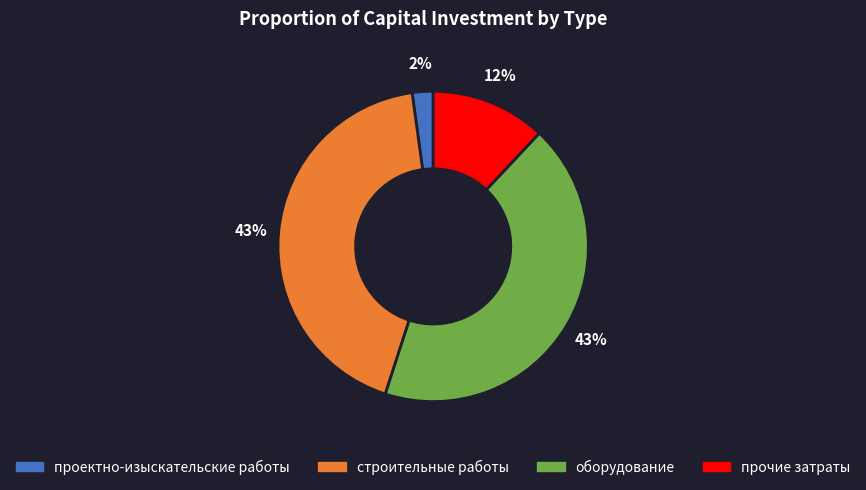

Which category has the smallest portion of the pie?

проектно-изыскательские работы